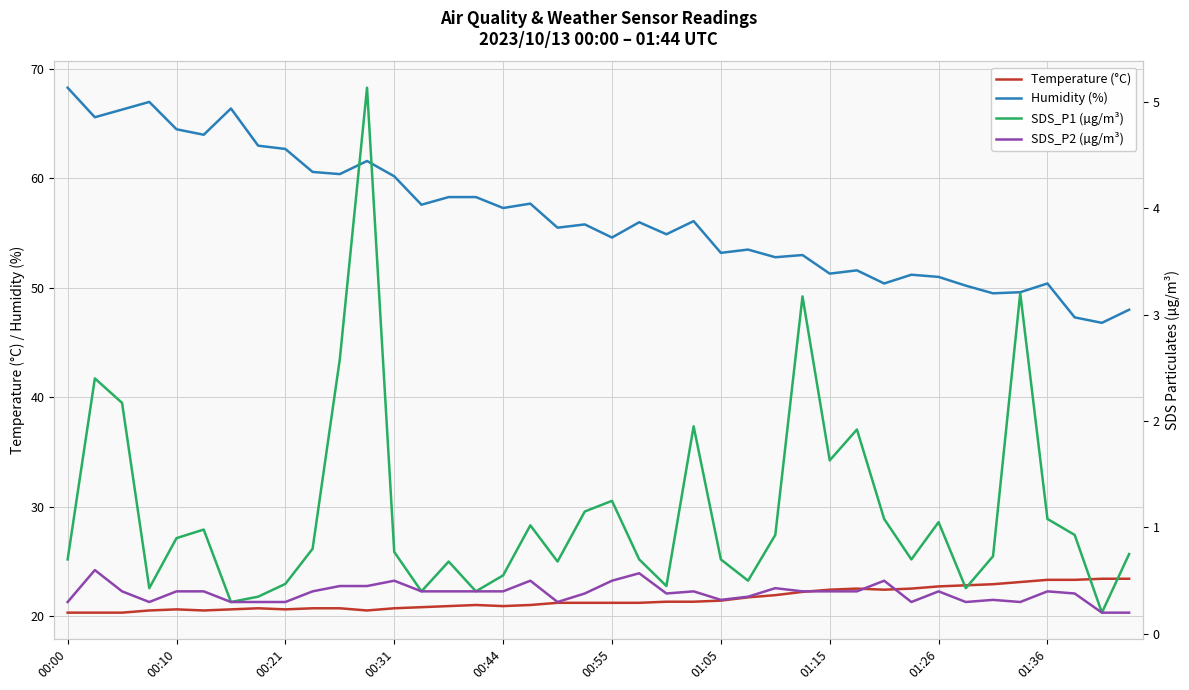

True or false: SDS_P1 (µg/m³) and SDS_P2 (µg/m³) cross at least once.

False